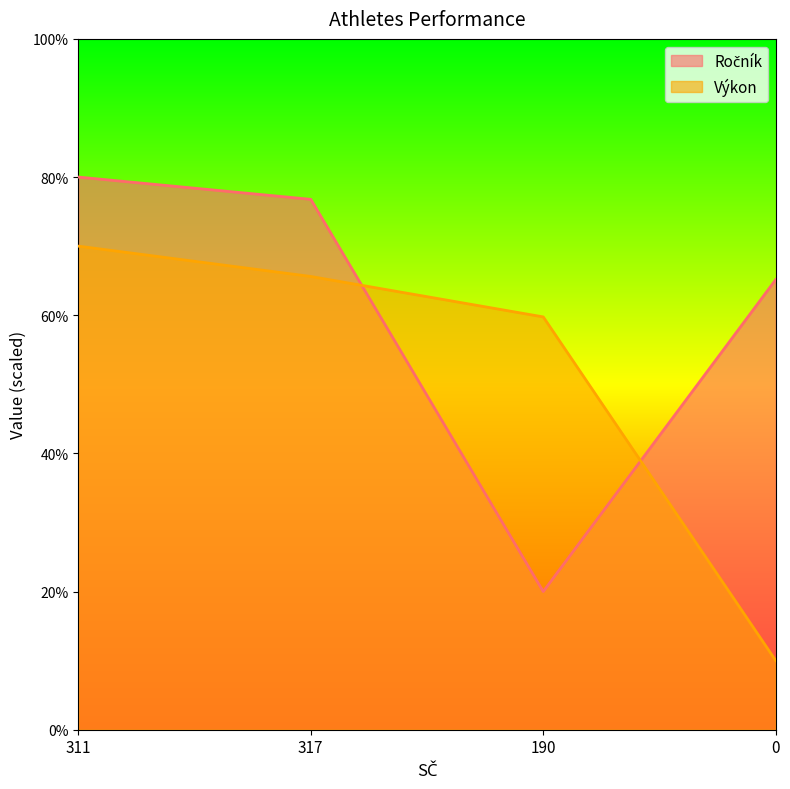

At which label does Ročník reach its peak?

311